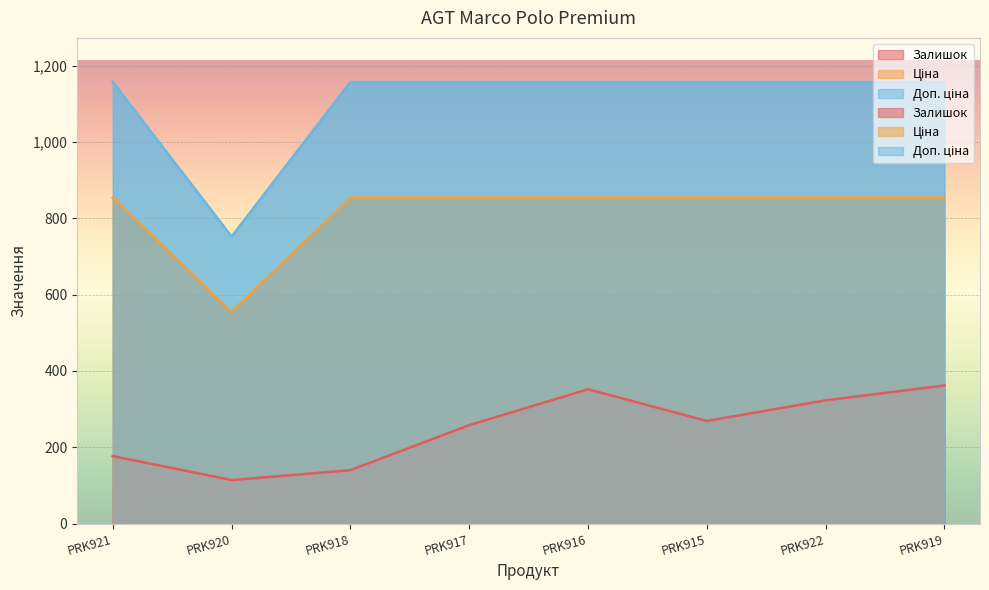

What is the spread (max minus min) of values at PRK917?

899.3